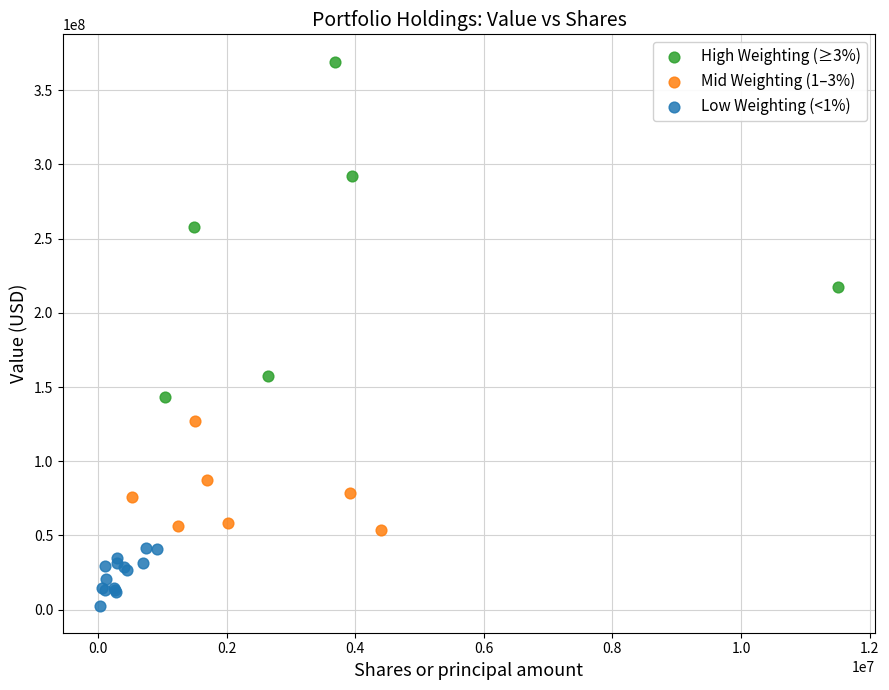

Which series reaches the maximum Y coordinate?

High Weighting (≥3%)